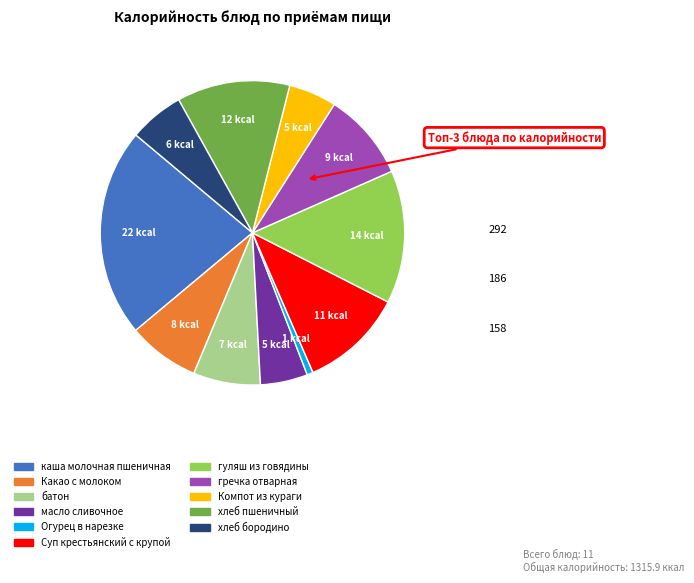

Which slice is the largest?

каша молочная пшеничная